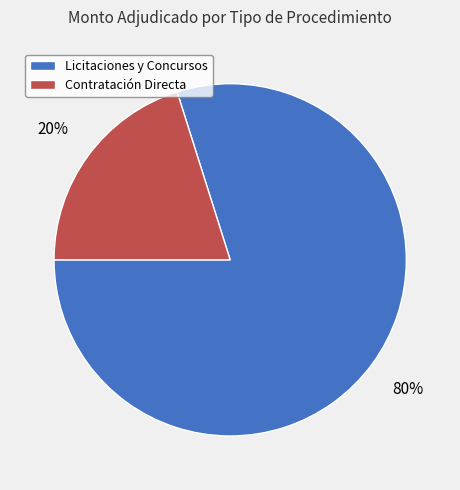

Count the number of slices in the pie.

2